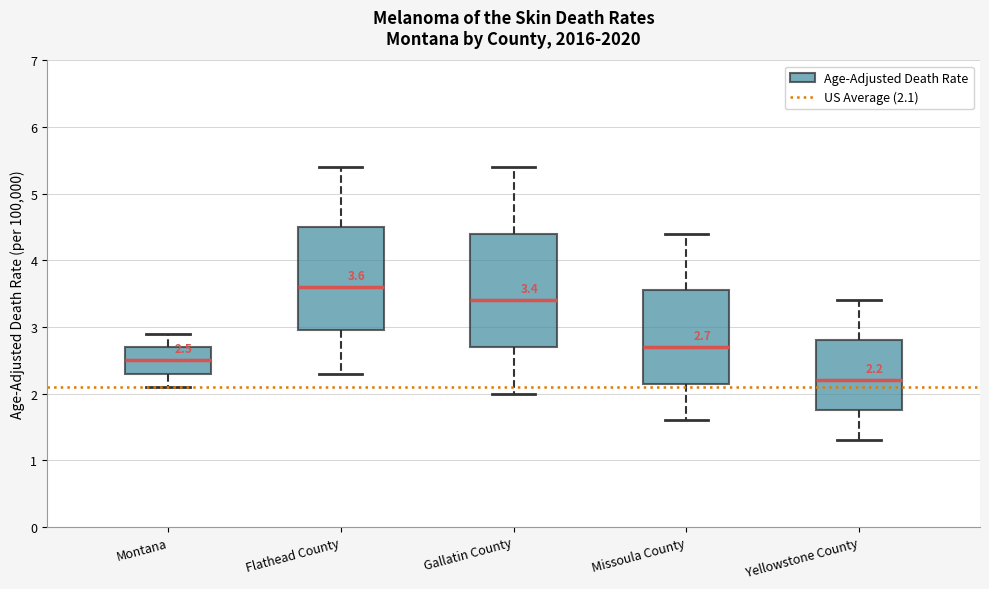

Which box is the tallest, from its lower edge to its upper edge?

Gallatin County